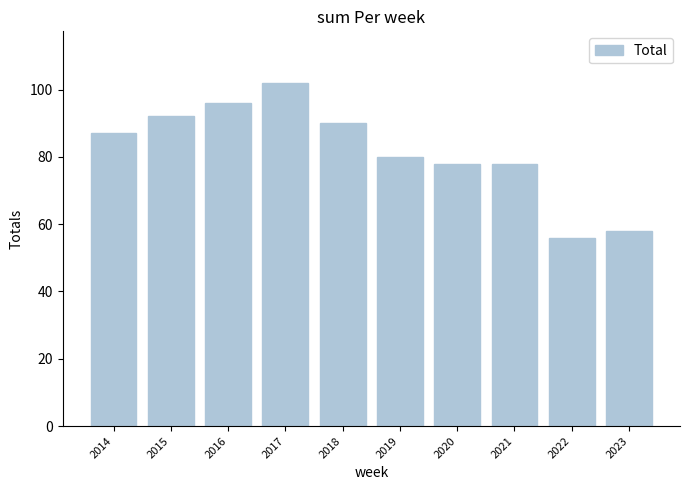

Reading right to left, transcribe all the data shown in this chart.

2023=58	2022=56	2021=78	2020=78	2019=80	2018=90	2017=102	2016=96	2015=92	2014=87